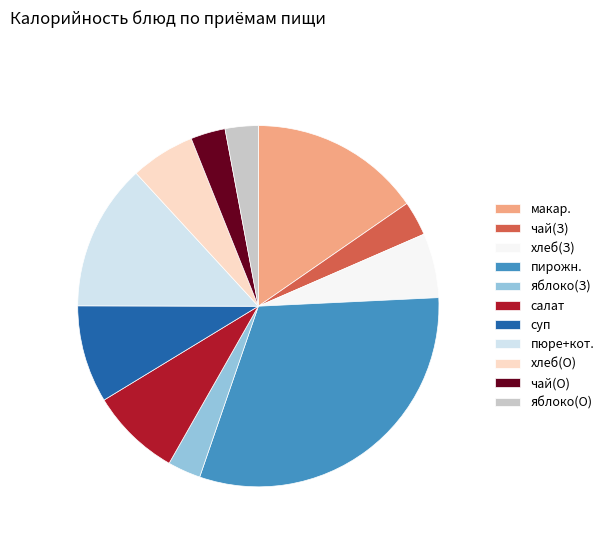

Is there any slice that represents more than half of the pie?

No